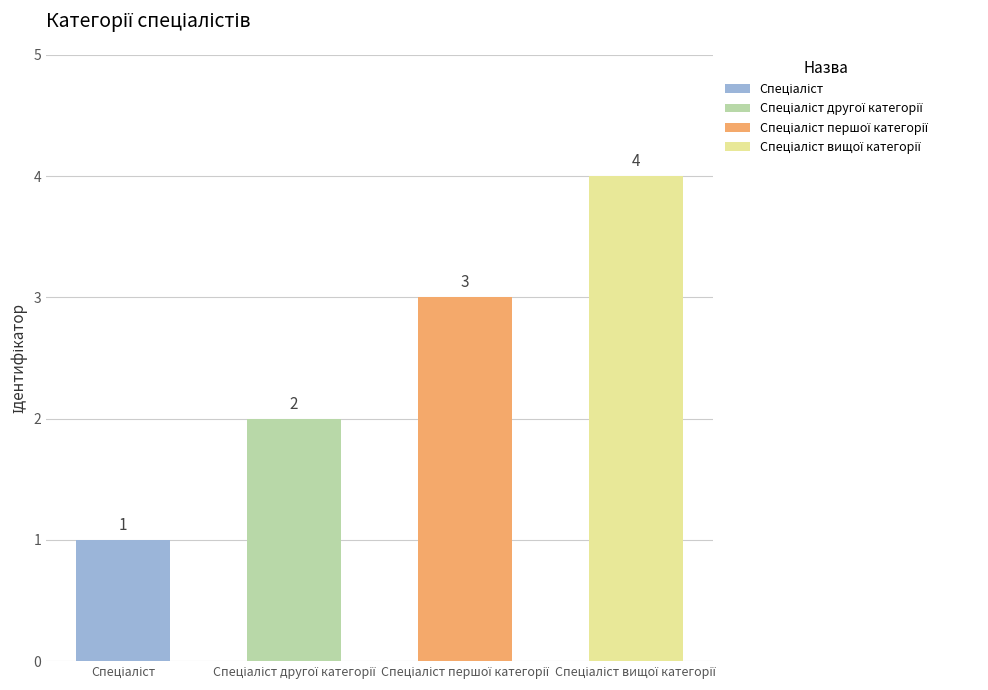

What is the value of the 1st bar from the left?

1